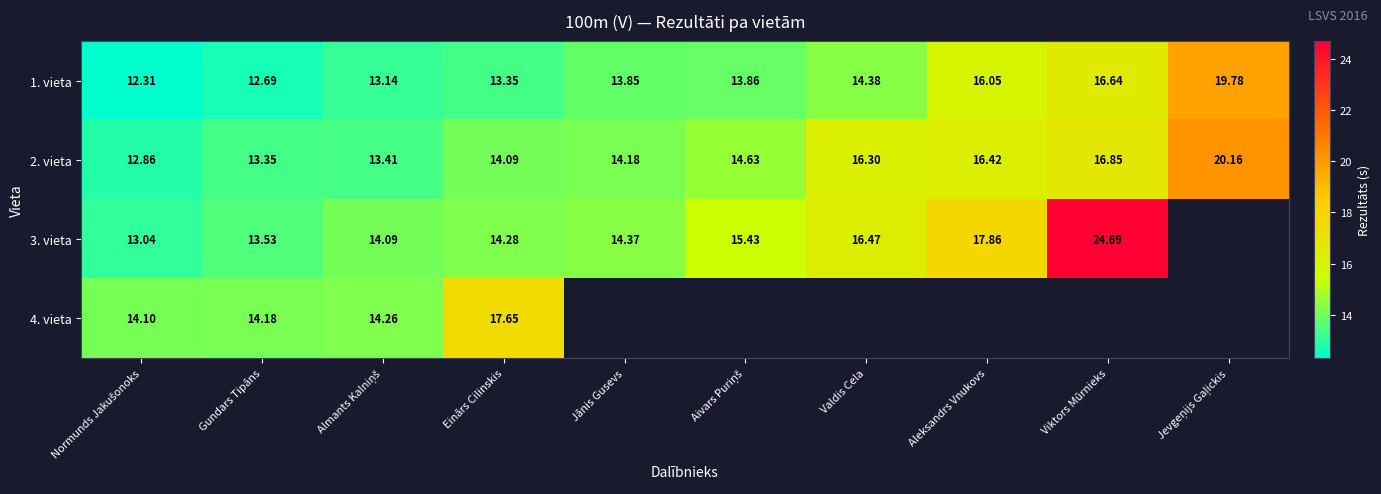

At which category is the sum across all series the highest?

Einārs Cilinskis